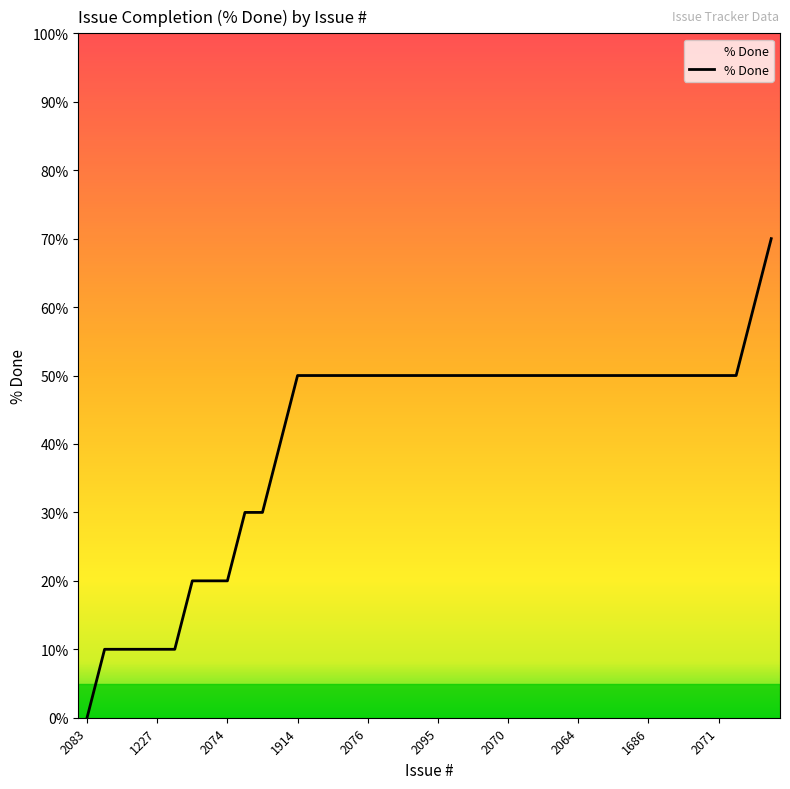

What is the greatest value displayed?

70